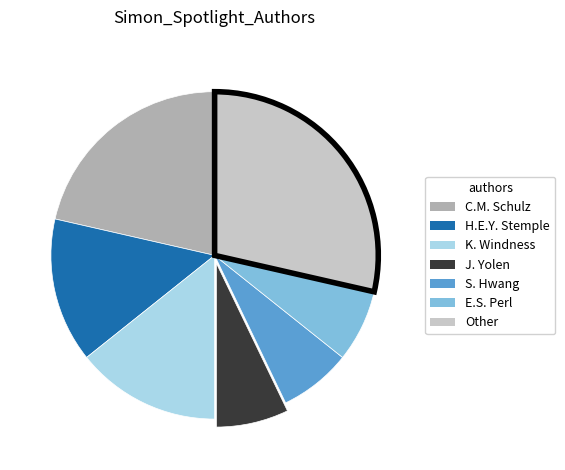

Is there any slice that represents more than half of the pie?

No